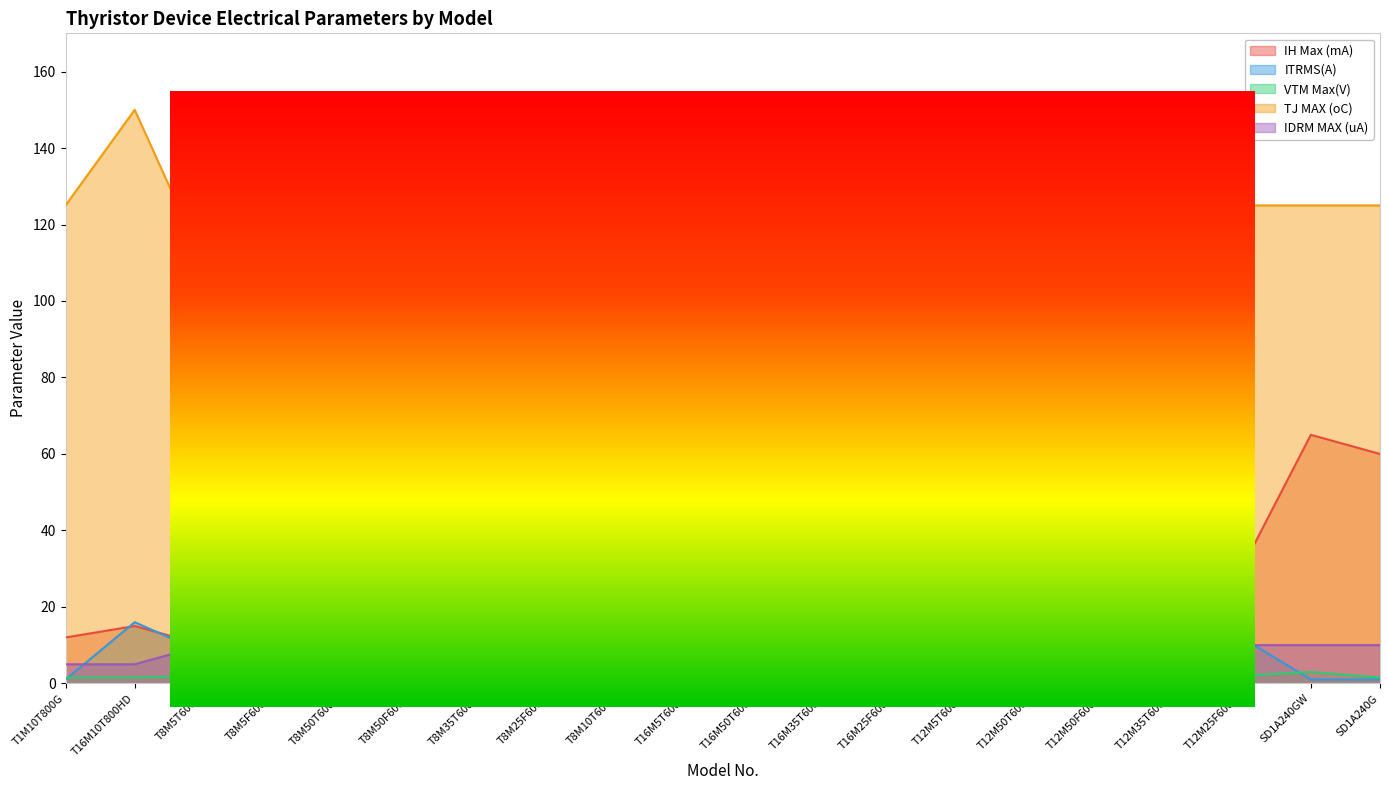

Count the number of categories in the chart.

20